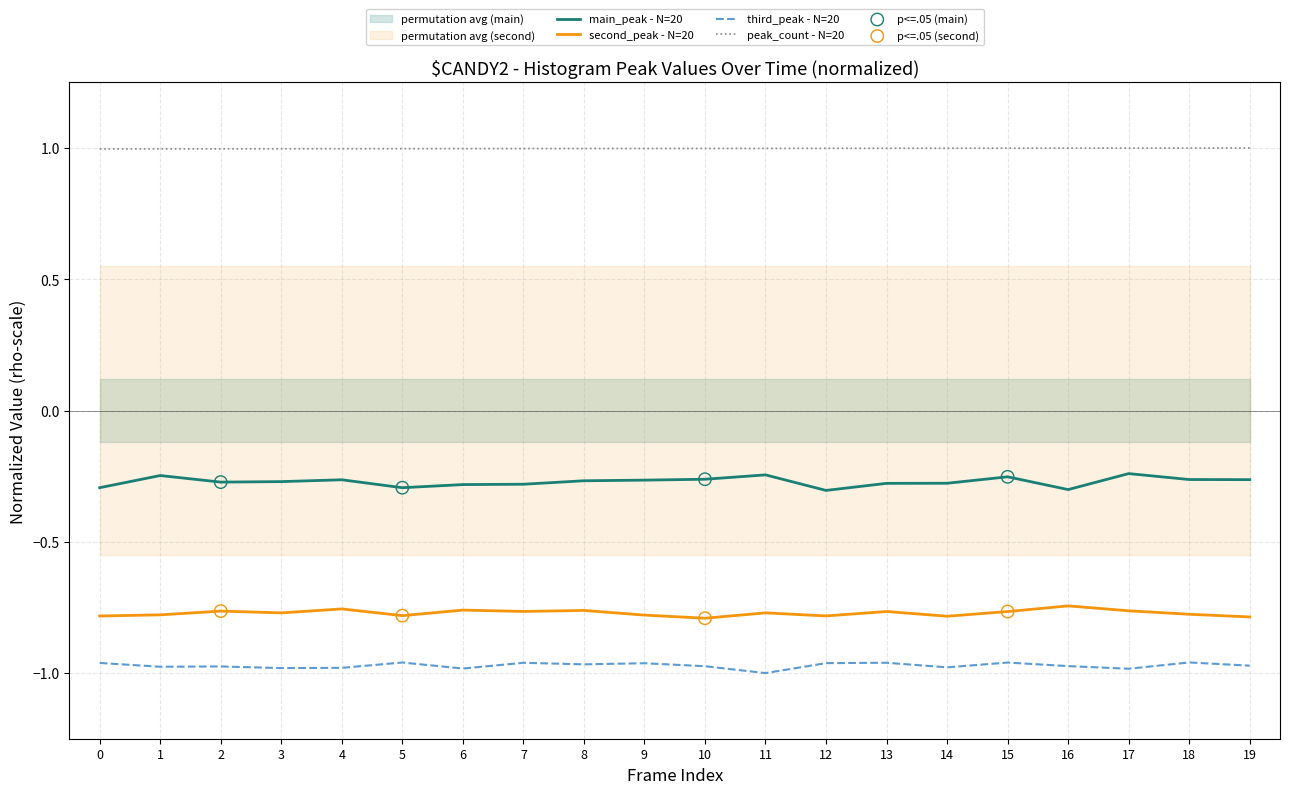

Which series contains the highest Y value?

peak_count